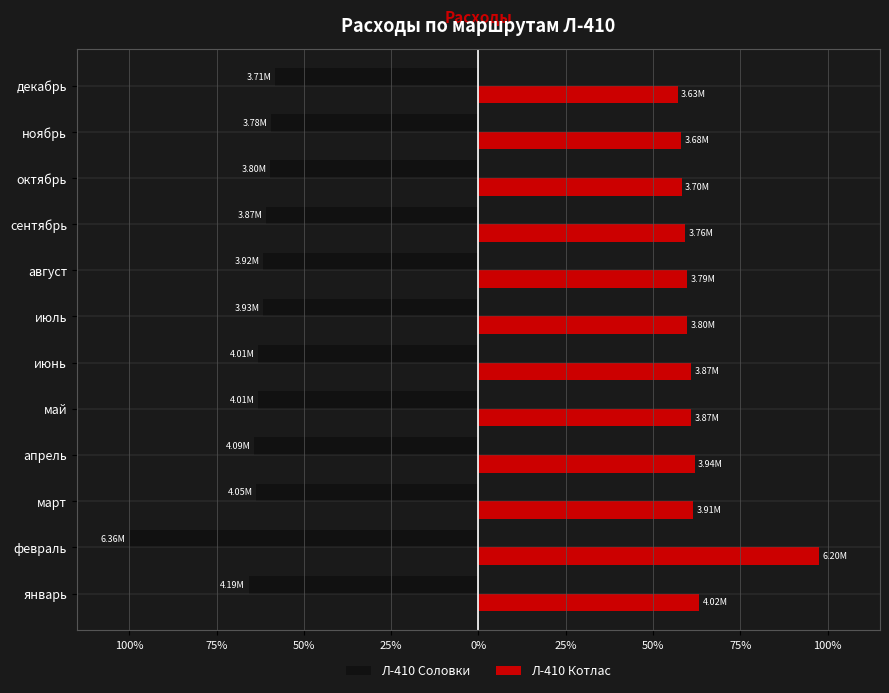

What are all the series names shown in the legend?

Л-410 Соловки, Л-410 Котлас